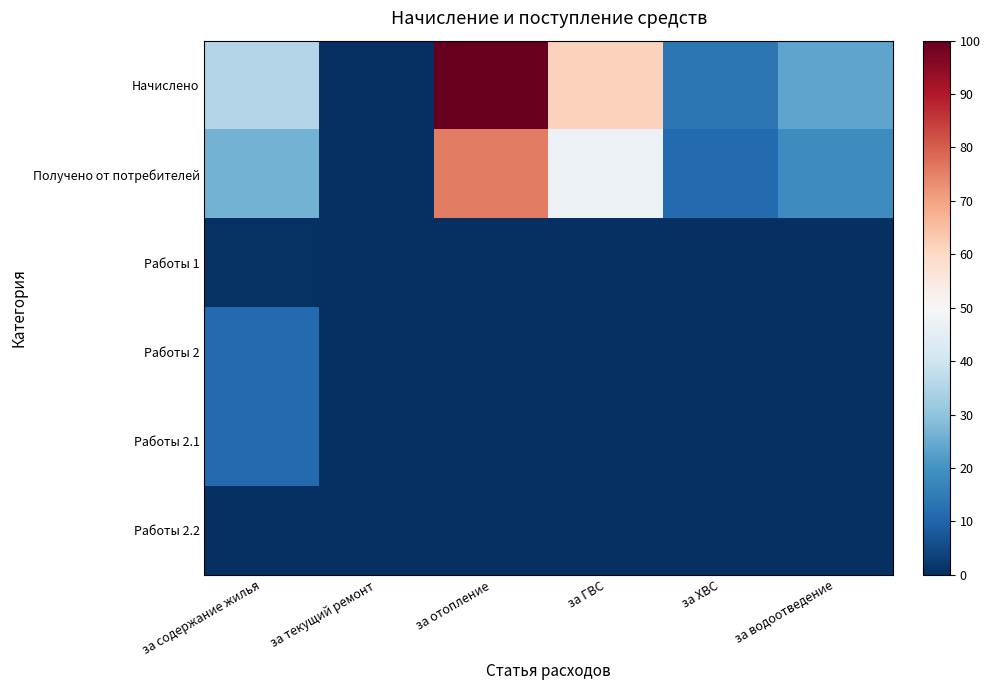

Reading left to right, list all the values displayed in this chart.

Начислено: за содержание жилья=35.4	за текущий ремонт=0.0	за отопление=100.0	за ГВС=61.3	за ХВС=13.9	за водоотведение=23.7
Получено от потребителей: за содержание жилья=26.3	за текущий ремонт=0.0	за отопление=75.7	за ГВС=47.0	за ХВС=11.0	за водоотведение=18.6
Работы 1: за содержание жилья=0.7	за текущий ремонт=0.0	за отопление=0.0	за ГВС=0.0	за ХВС=0.0	за водоотведение=0.0
Работы 2: за содержание жилья=11.1	за текущий ремонт=0.0	за отопление=0.0	за ГВС=0.0	за ХВС=0.0	за водоотведение=0.0
Работы 2.1: за содержание жилья=11.1	за текущий ремонт=0.0	за отопление=0.0	за ГВС=0.0	за ХВС=0.0	за водоотведение=0.0
Работы 2.2: за содержание жилья=0.0	за текущий ремонт=0.0	за отопление=0.0	за ГВС=0.0	за ХВС=0.0	за водоотведение=0.0